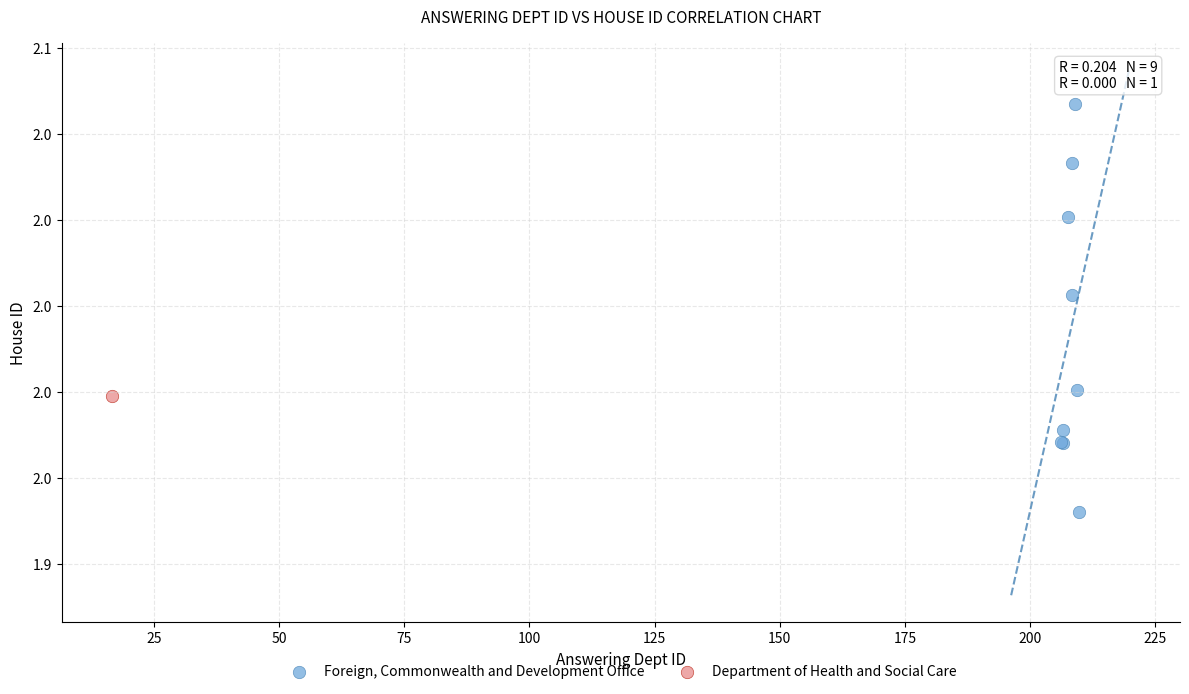

What are all the series names shown in the legend?

Foreign, Commonwealth and Development Office, Department of Health and Social Care